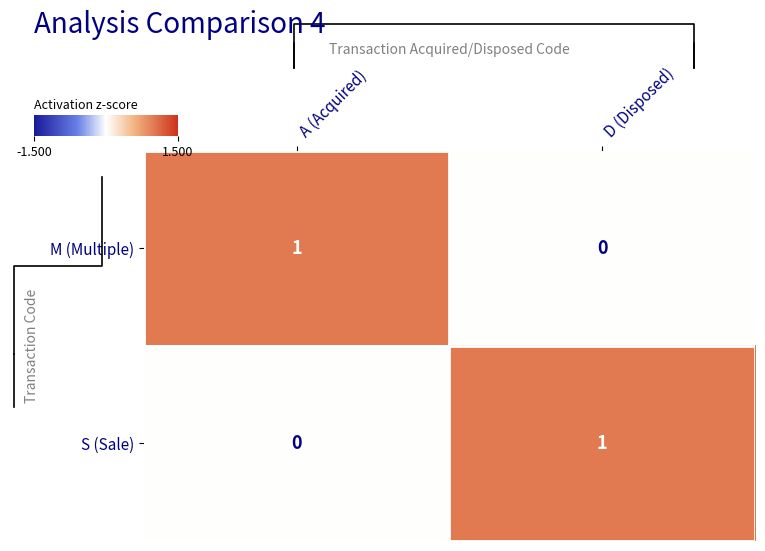

Rank the categories by M (Multiple) value from highest to lowest.

A (Acquired), D (Disposed)